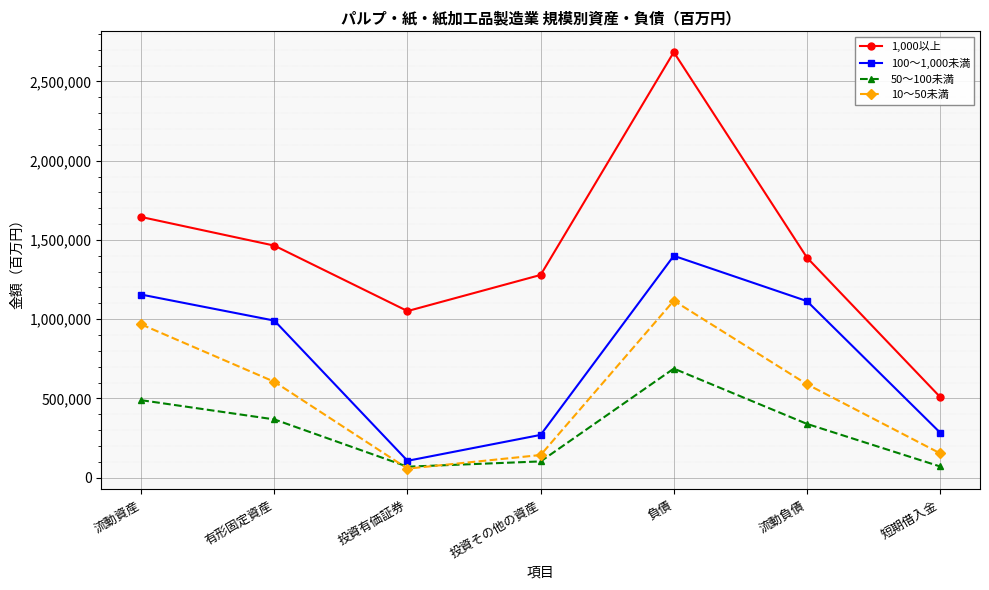

What is the label of the 4th point from the right?

投資その他の資産